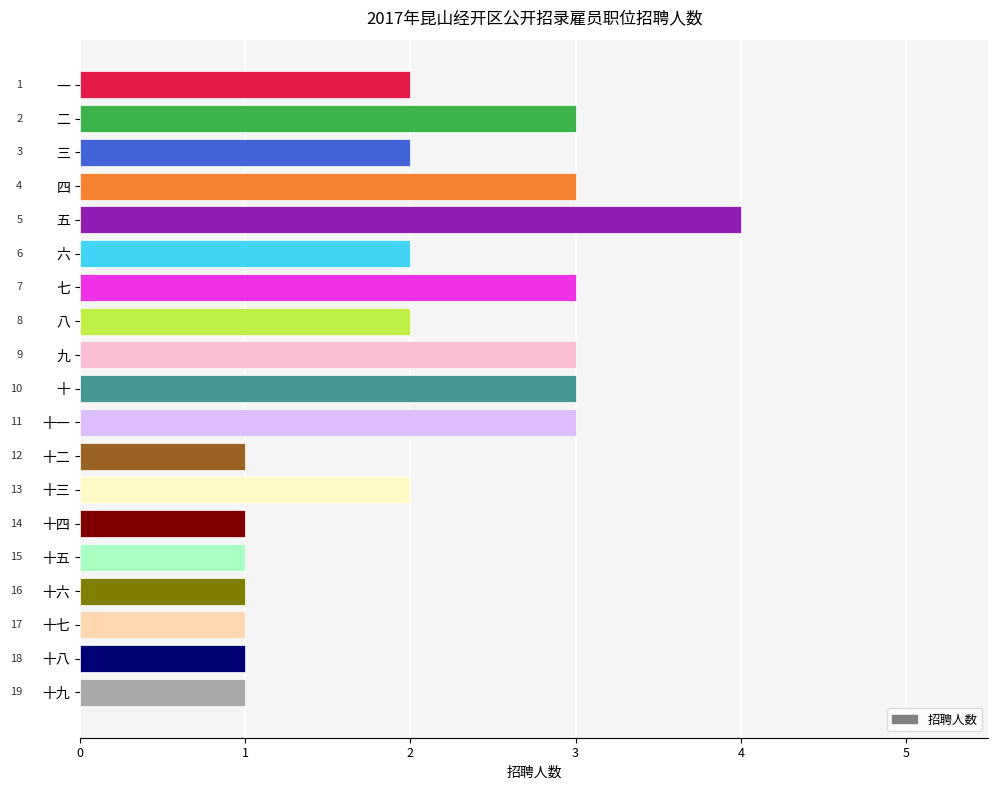

What is the greatest value displayed?

4